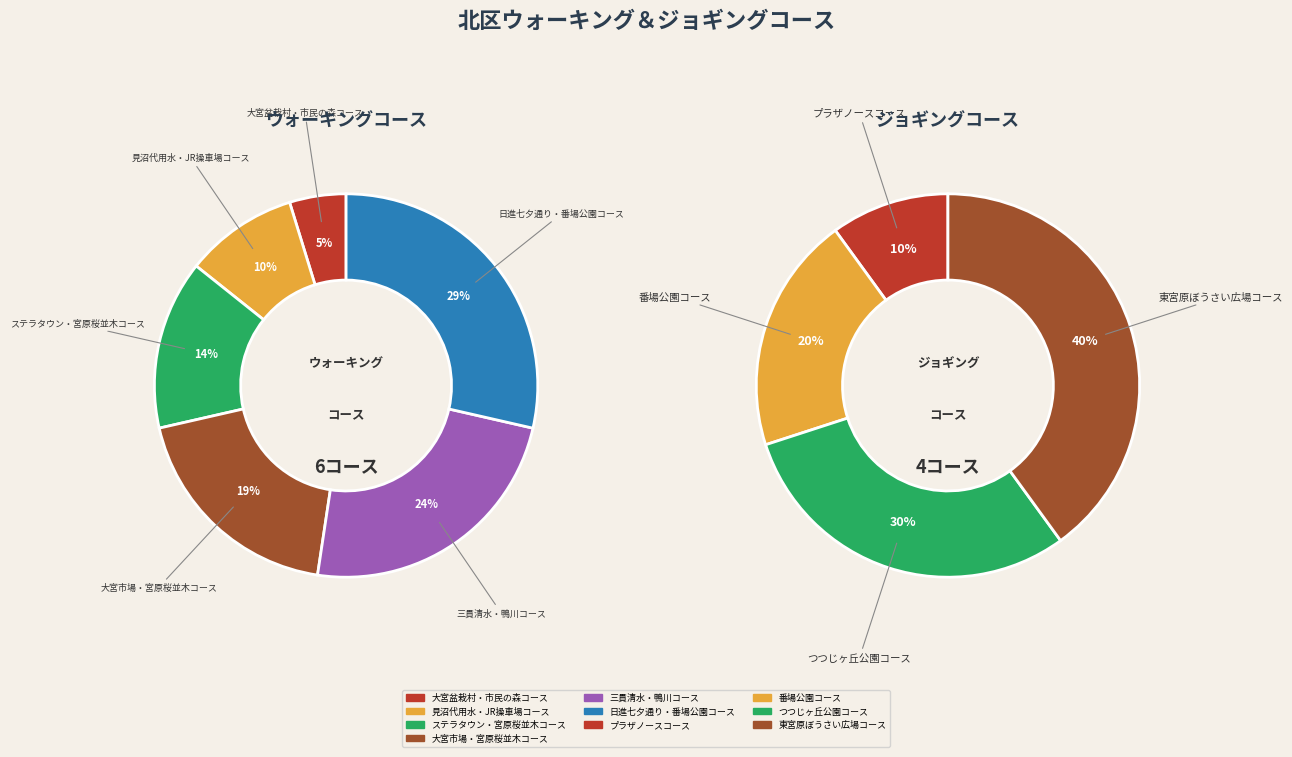

Is 見沼代用水・JR操車場コース the majority of the pie?

No